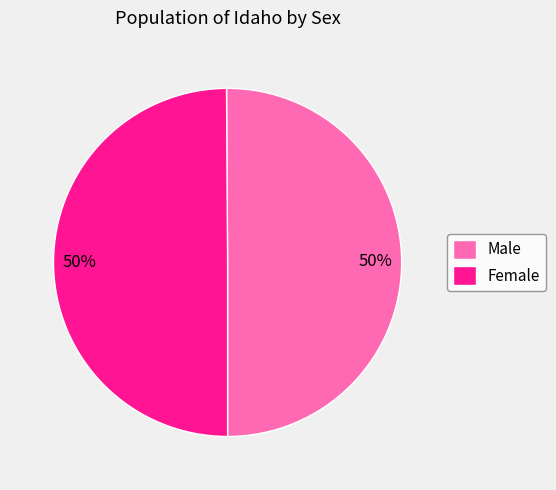

How many slices are in this pie chart?

2